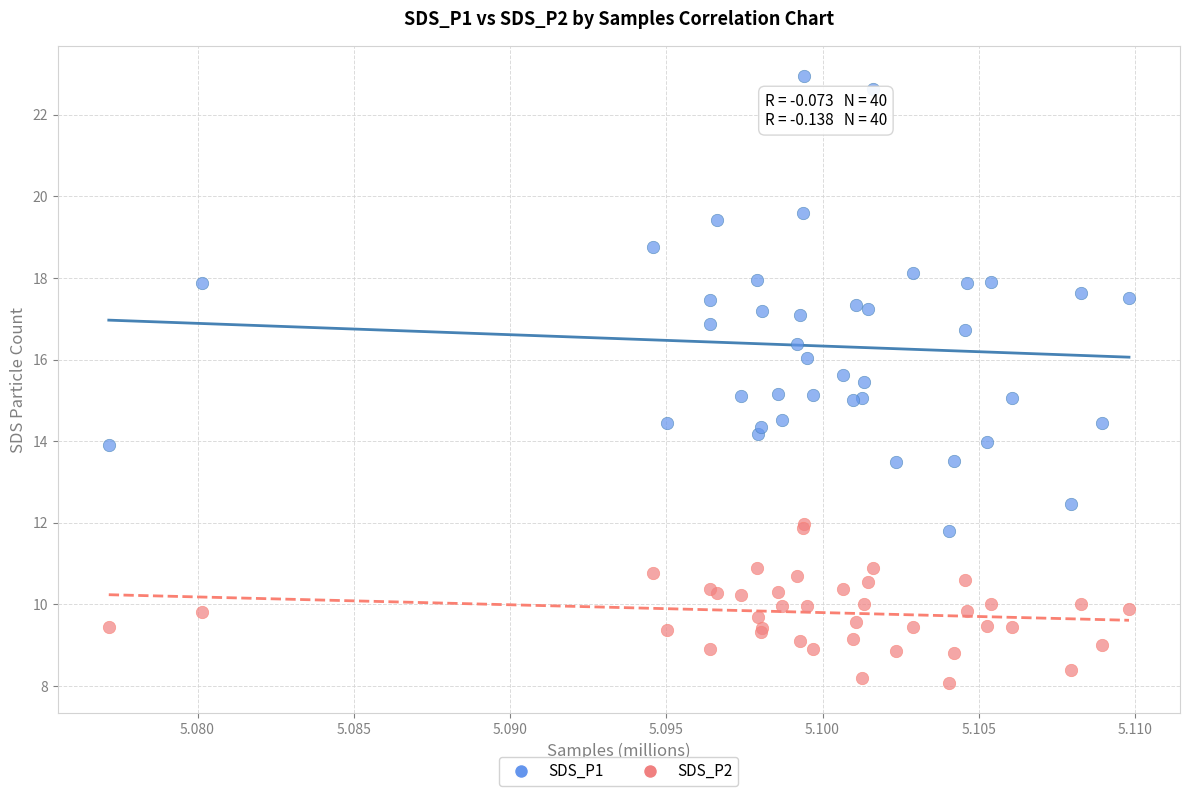

Which series reaches the minimum Y coordinate?

SDS_P2